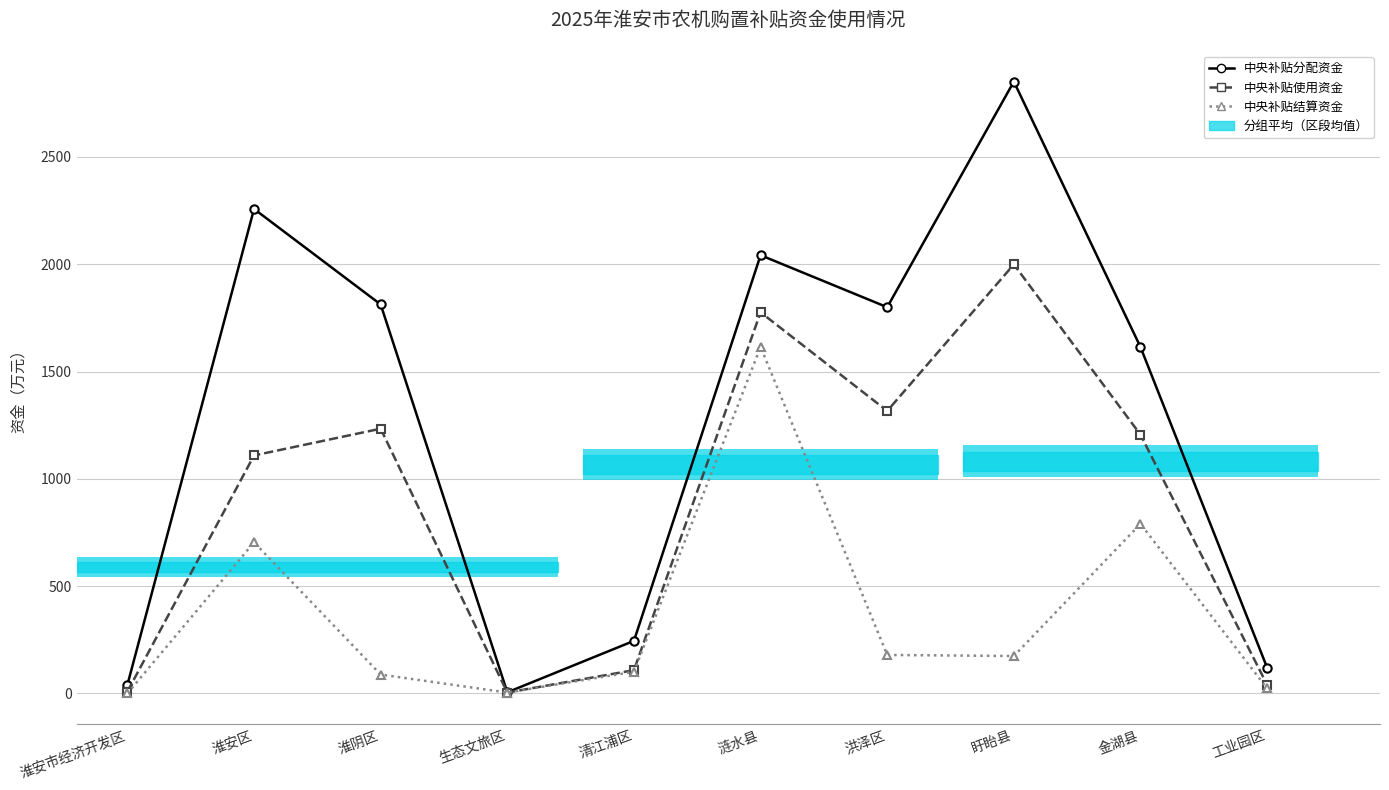

Between 淮安市经济开发区 and 涟水县, which is larger?

涟水县